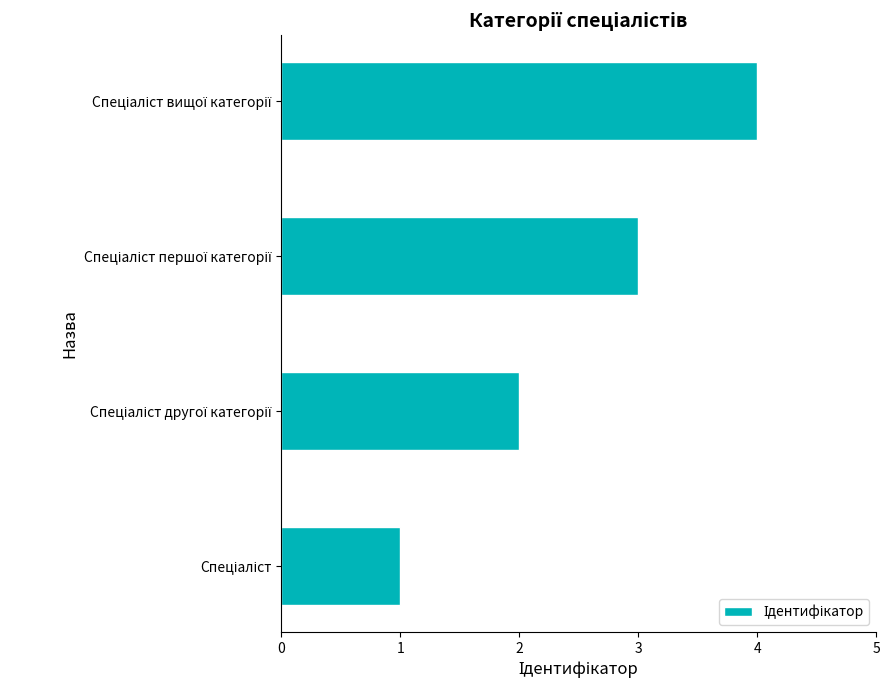

What is the greatest value displayed?

4